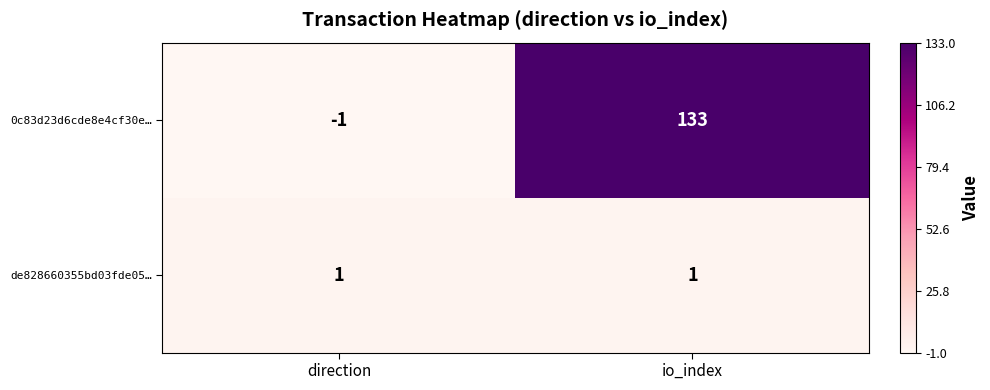

What is the total value across all series at io_index?

134